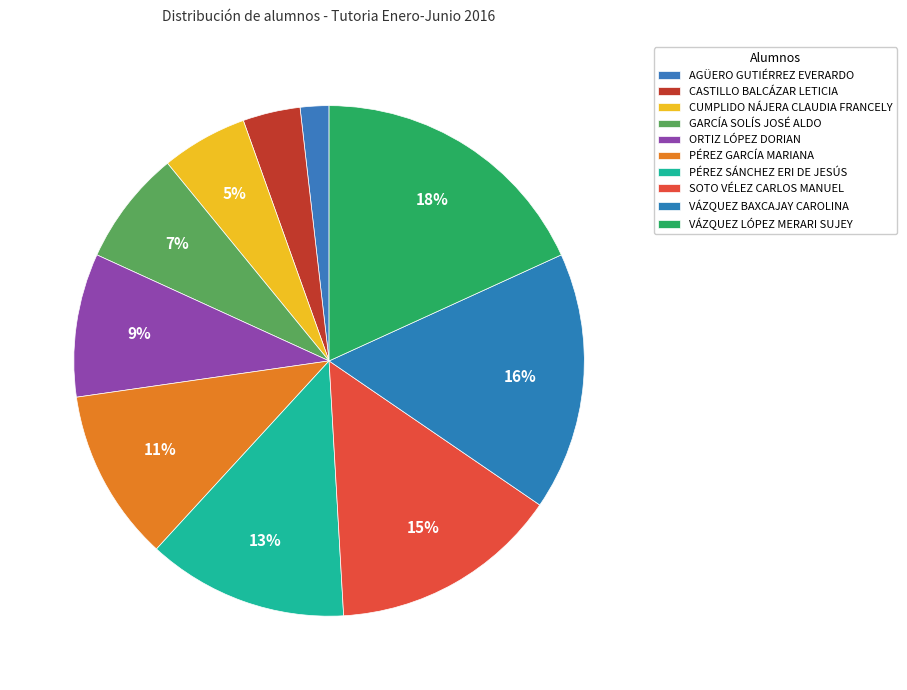

To the nearest percent, what is the average slice percentage?

10%